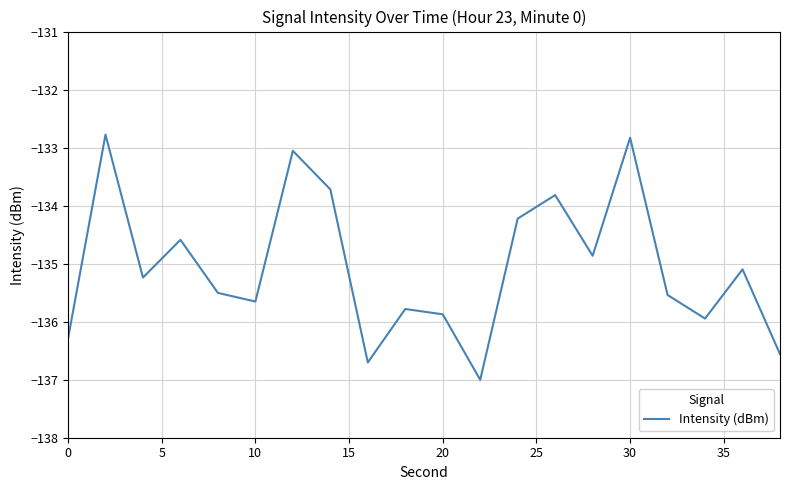

What is the difference between the maximum and minimum values?

4.2